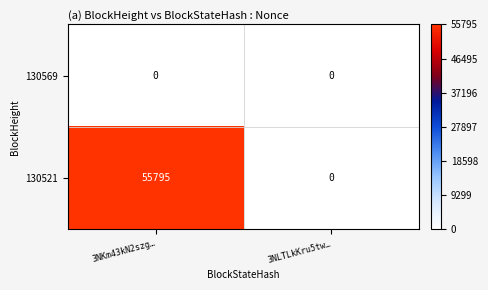

Is it true that 130521 equals 73448 at 3NKm43kN2szg…?

False